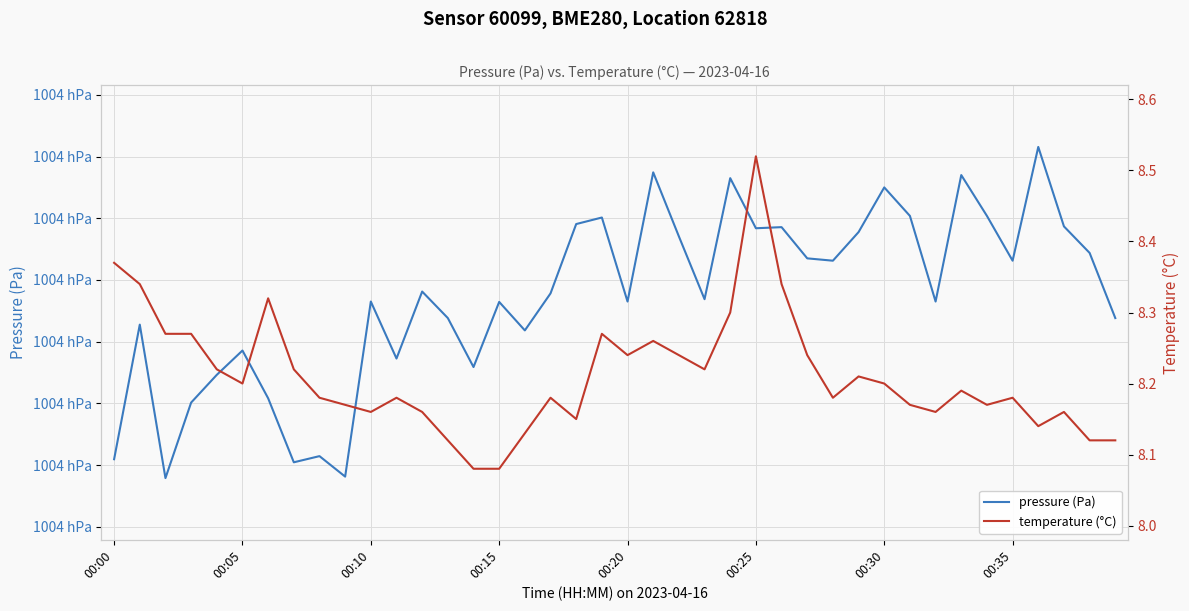

Count the number of categories in the chart.

40